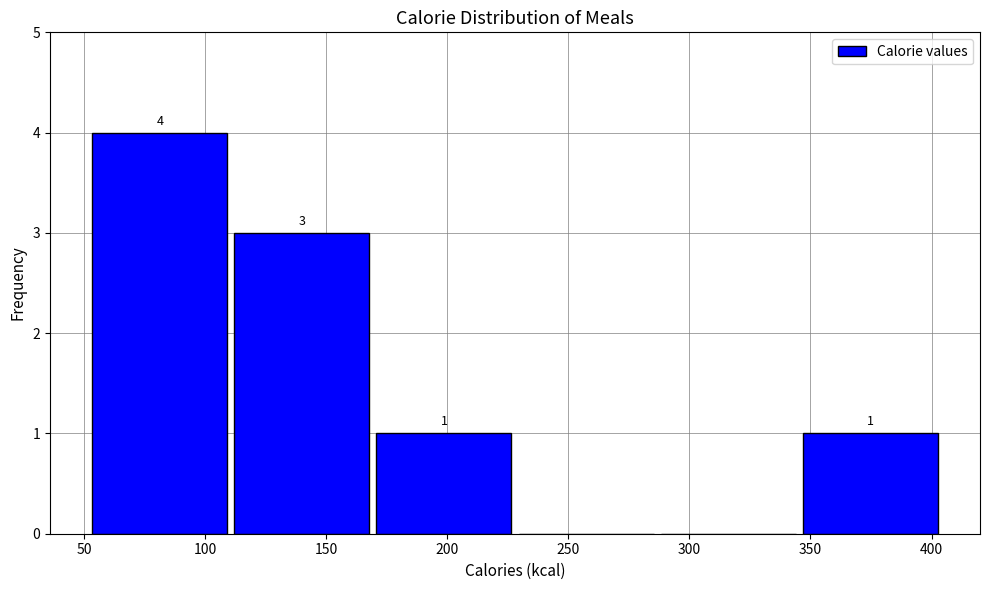

Over which range of the x-axis is the bar tallest?

50 to 110